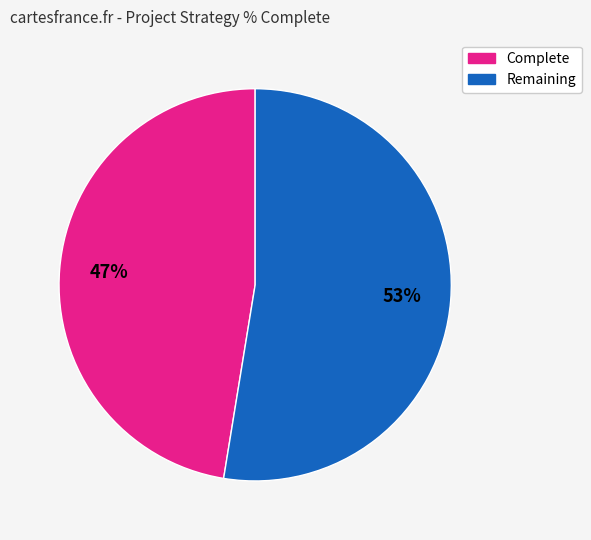

How many segments does this pie chart have?

2